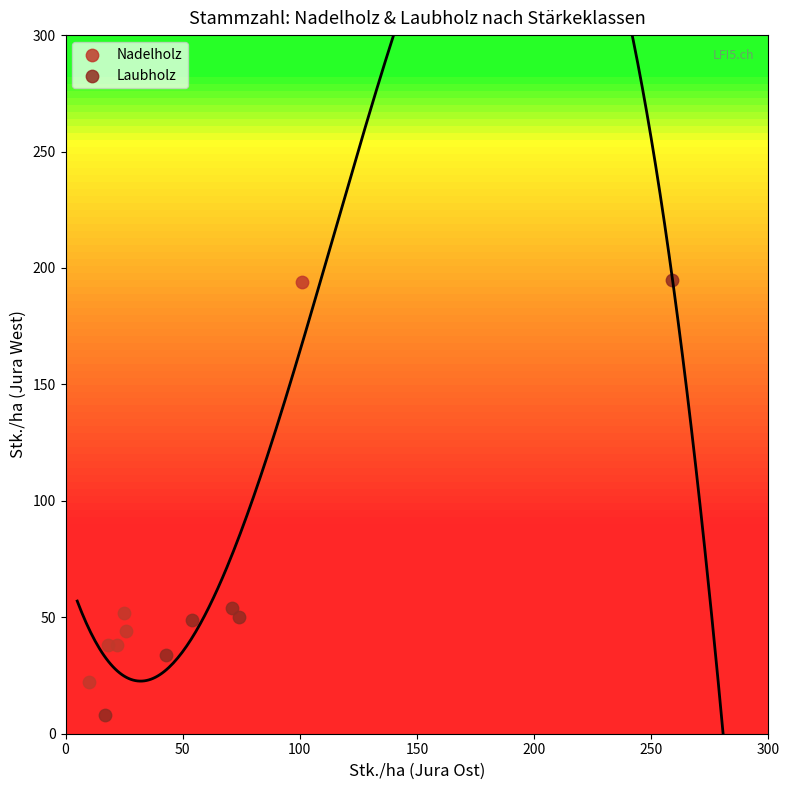

What are all the series names shown in the legend?

Nadelholz, Laubholz